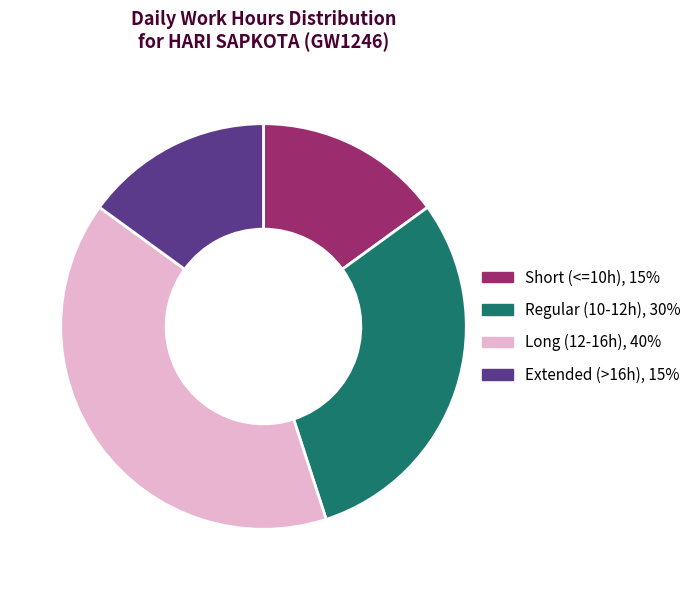

Is it true that Short (<=10h), 15% is 15% of the pie?

True